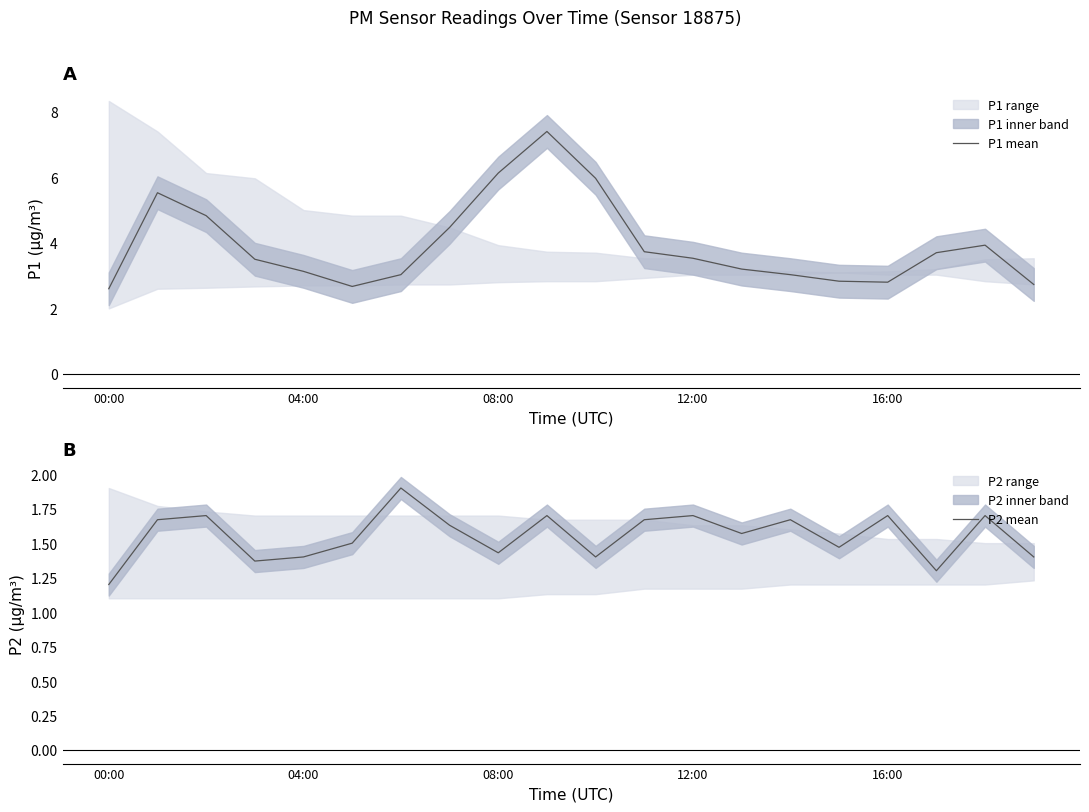

Is this an area chart (filled region under the line)?

No